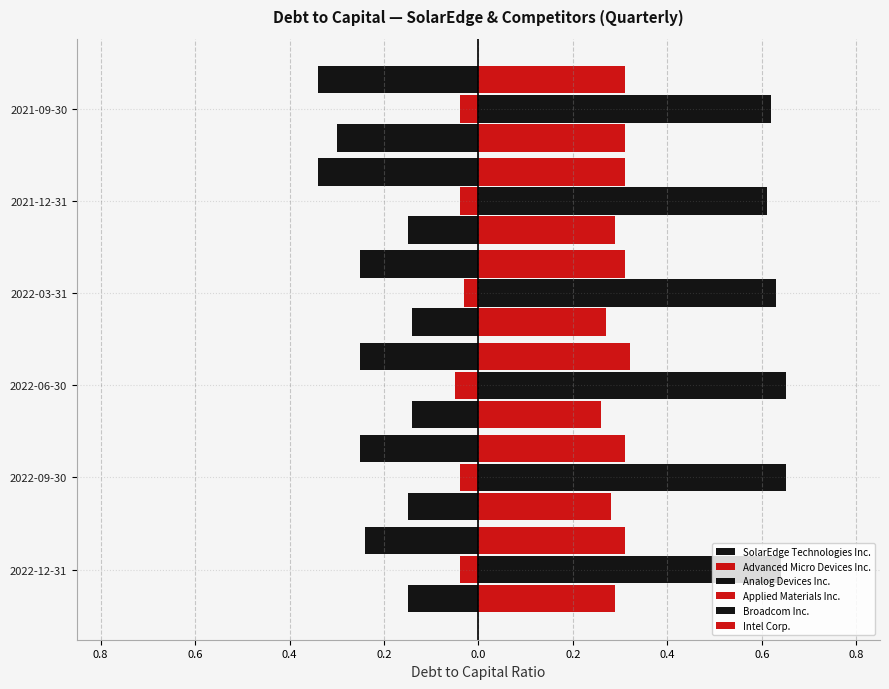

What is the average value of the Broadcom Inc. series?

0.6